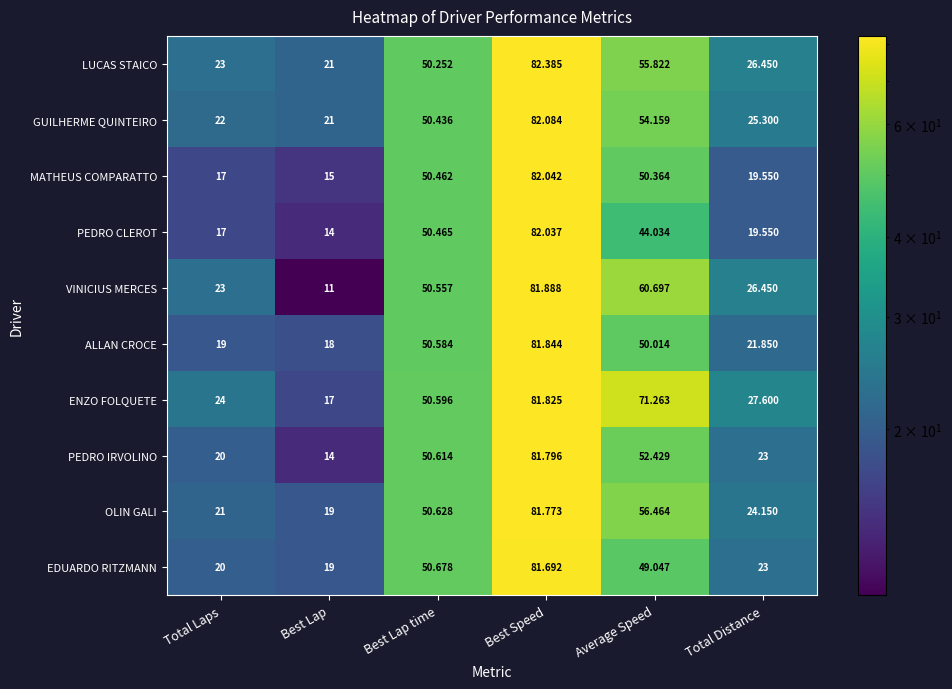

Which category has the highest value across all series?

Best Speed